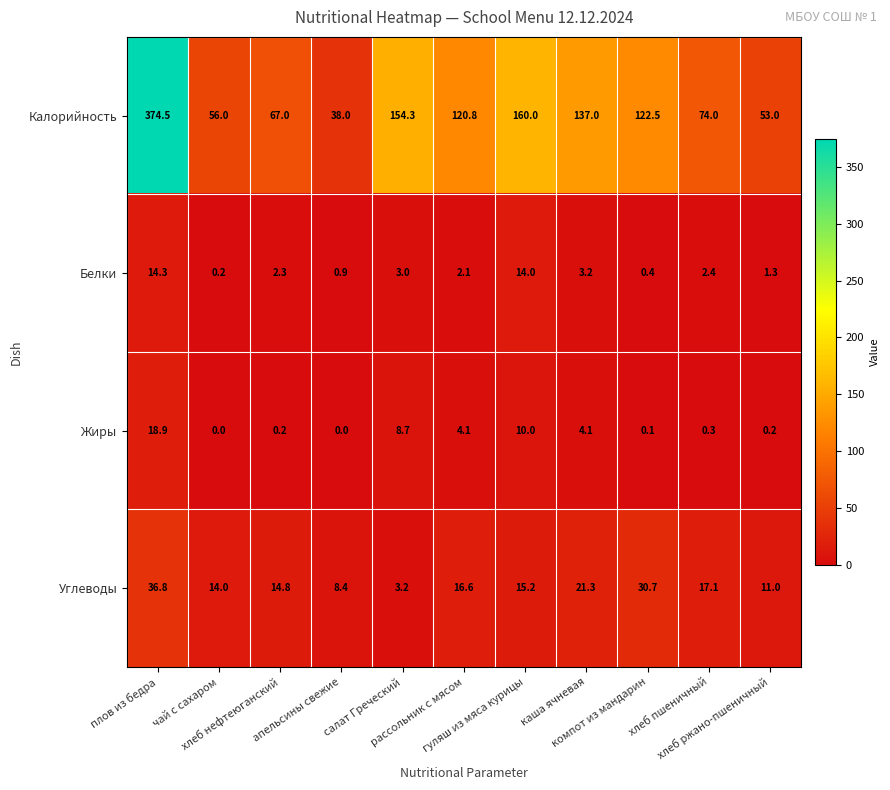

What is the lowest value of the Калорийность series?

38.0